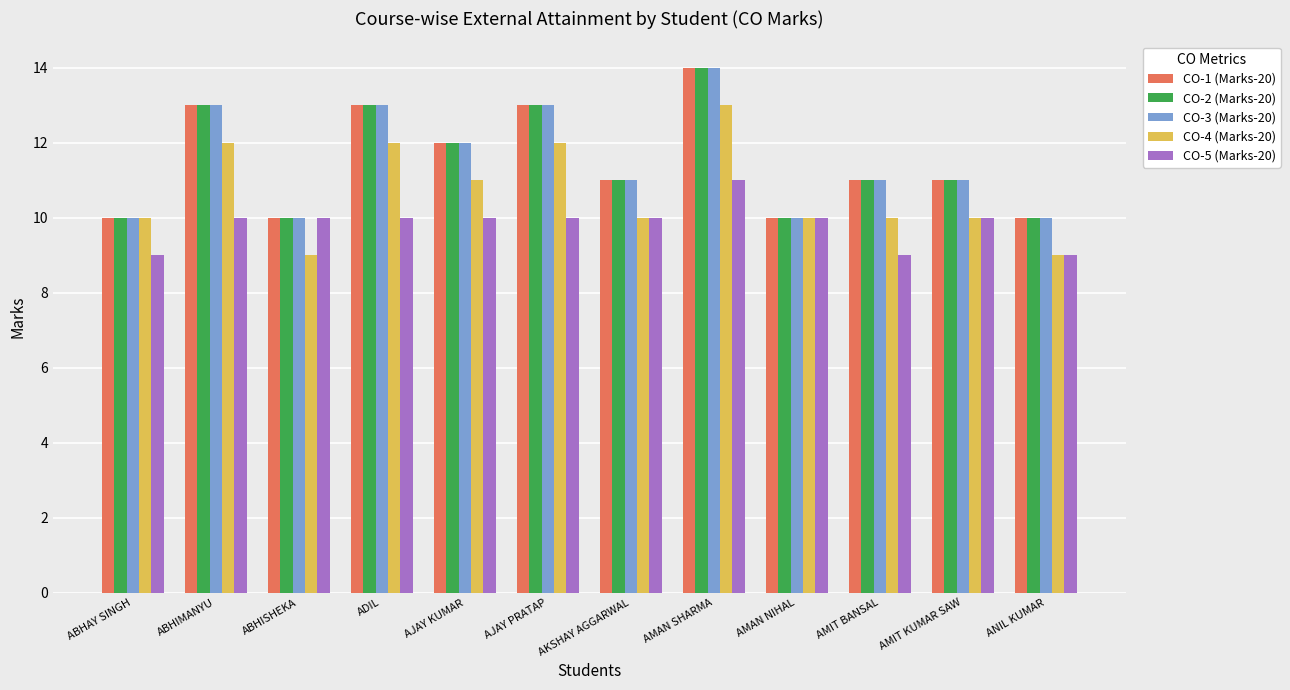

What is the highest value of the CO-3 (Marks-20) series?

14